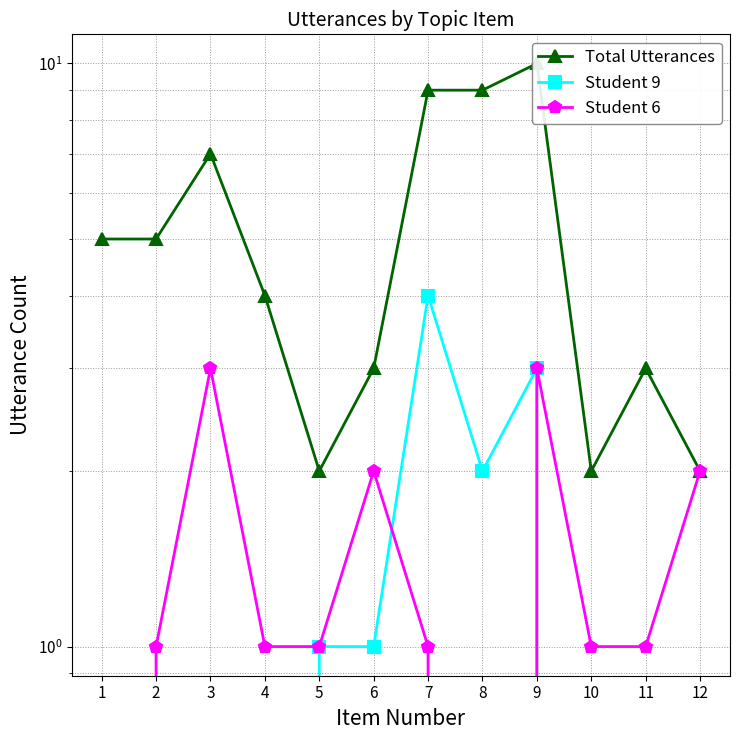

Which series ends up on top after the final intersection of Student 6 and Student 9?

Student 9